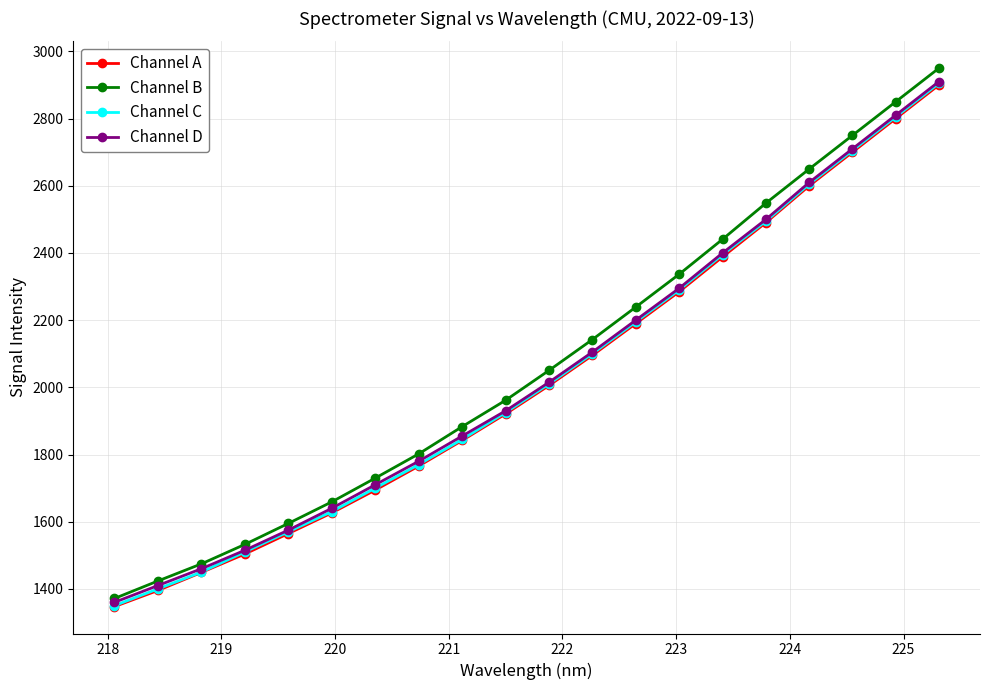

What are all the series names shown in the legend?

Channel A, Channel B, Channel C, Channel D